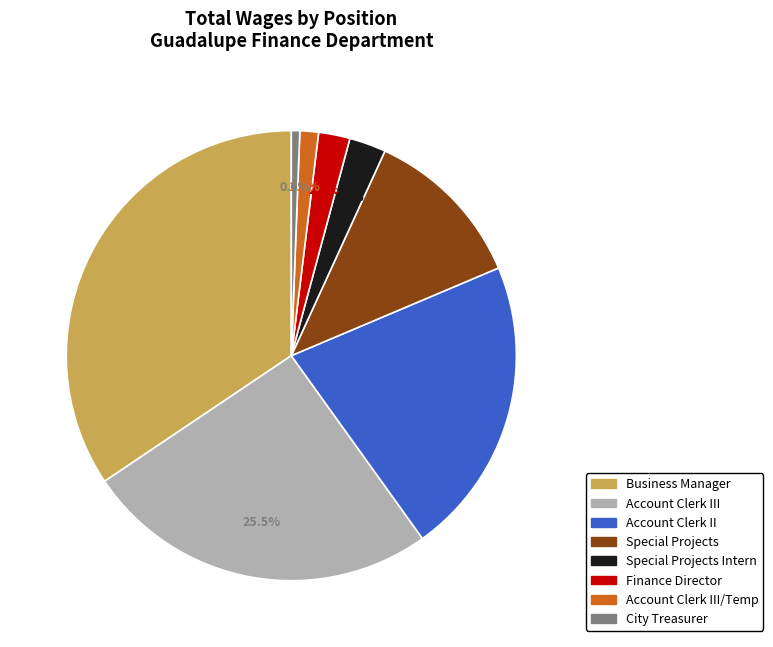

Does any single category account for the majority?

No